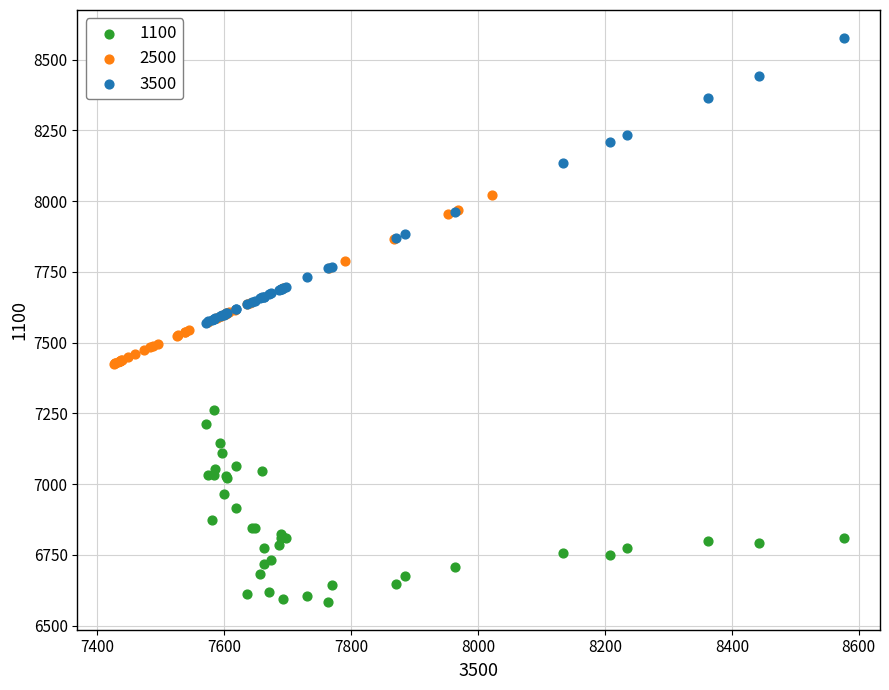

Which series contains the highest Y value?

3500